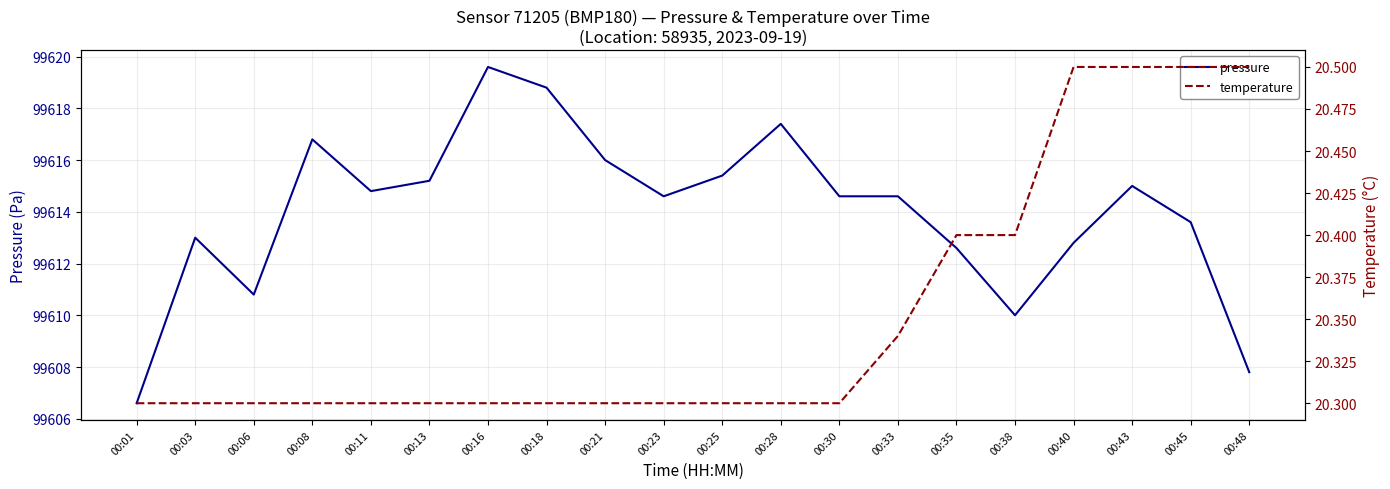

List the series in order of their peak value, lowest first.

temperature, pressure